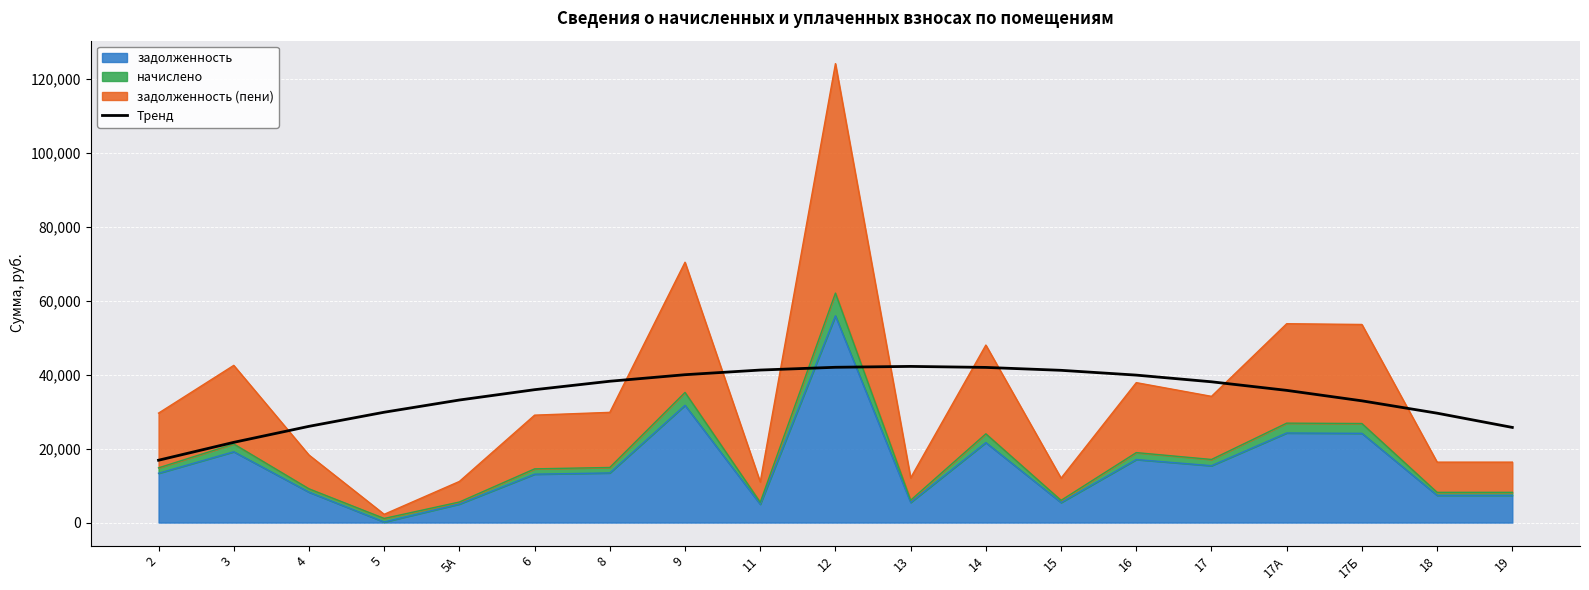

What is the change in value from 17Б to 18?

-3338.8